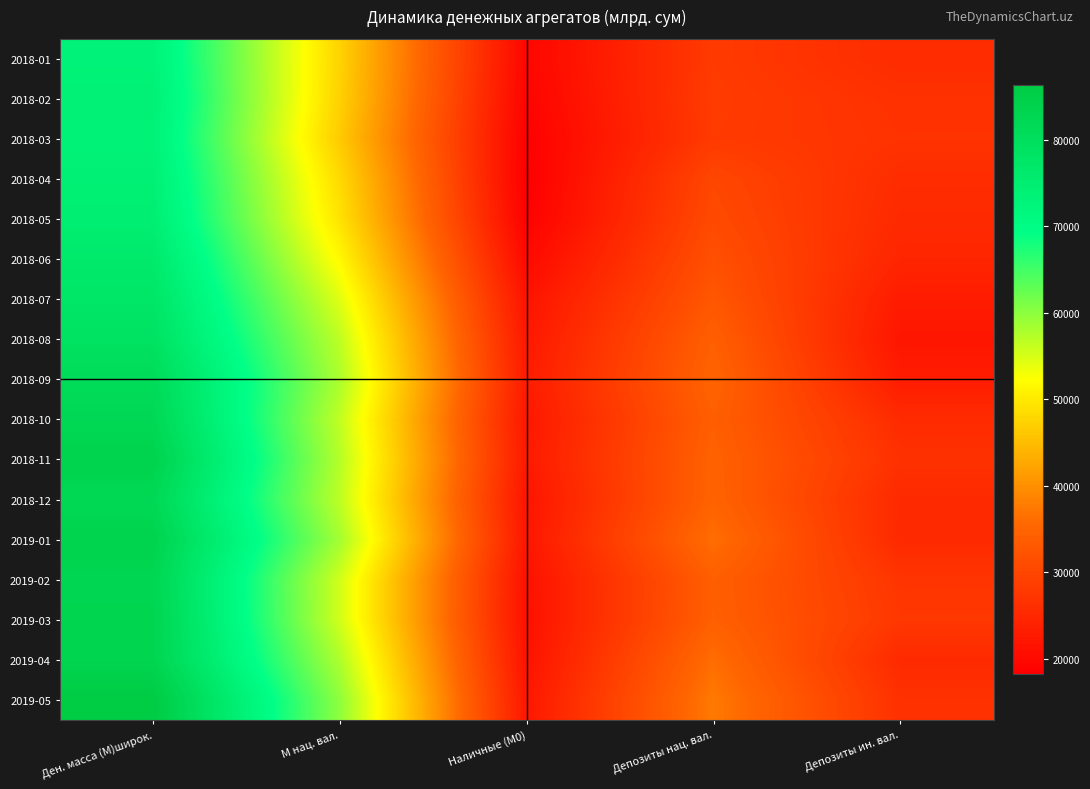

Reading left to right, transcribe all the data shown in this chart.

2018-01: Ден. масса (M)широк.=73223.5	М нац. вал.=47524.4	Наличные (M0)=19448.9	Депозиты нац. вал.=28075.5	Депозиты ин. вал.=25699.1
2018-02: Ден. масса (M)широк.=73828.4	М нац. вал.=47298.7	Наличные (M0)=19007.0	Депозиты нац. вал.=28291.7	Депозиты ин. вал.=26529.7
2018-03: Ден. масса (M)широк.=73389.3	М нац. вал.=46581.3	Наличные (M0)=18481.7	Депозиты нац. вал.=28099.7	Депозиты ин. вал.=26808.0
2018-04: Ден. масса (M)широк.=74066.2	М нац. вал.=48309.4	Наличные (M0)=18230.0	Депозиты нац. вал.=30079.4	Депозиты ин. вал.=25756.8
2018-05: Ден. масса (M)широк.=74632.7	М нац. вал.=49307.5	Наличные (M0)=18626.6	Депозиты нац. вал.=30680.9	Депозиты ин. вал.=25325.2
2018-06: Ден. масса (M)широк.=76274.2	М нац. вал.=51690.1	Наличные (M0)=20034.8	Депозиты нац. вал.=31655.3	Депозиты ин. вал.=24584.1
2018-07: Ден. масса (M)широк.=77488.6	М нац. вал.=54482.6	Наличные (M0)=21663.0	Депозиты нац. вал.=32819.6	Депозиты ин. вал.=23006.0
2018-08: Ден. масса (M)широк.=78744.1	М нац. вал.=56718.7	Наличные (M0)=22507.0	Депозиты нац. вал.=34211.7	Депозиты ин. вал.=22025.4
2018-09: Ден. масса (M)широк.=80961.6	М нац. вал.=57934.8	Наличные (M0)=23018.7	Депозиты нац. вал.=34916.1	Депозиты ин. вал.=23026.8
2018-10: Ден. масса (M)широк.=82109.7	М нац. вал.=56537.9	Наличные (M0)=22404.5	Депозиты нац. вал.=34133.4	Депозиты ин. вал.=25571.9
2018-11: Ден. масса (M)широк.=83830.1	М нац. вал.=57320.1	Наличные (M0)=22700.1	Депозиты нац. вал.=34620.0	Депозиты ин. вал.=26510.0
2018-12: Ден. масса (M)широк.=82064.7	М нац. вал.=56733.7	Наличные (M0)=21908.3	Депозиты нац. вал.=34825.3	Депозиты ин. вал.=25331.0
2019-01: Ден. масса (M)широк.=83733.6	М нац. вал.=58464.7	Наличные (M0)=22164.2	Депозиты нац. вал.=36300.5	Депозиты ин. вал.=25268.9
2019-02: Ден. масса (M)широк.=82687.9	М нац. вал.=55486.2	Наличные (M0)=21325.5	Депозиты нац. вал.=34160.8	Депозиты ин. вал.=27201.7
2019-03: Ден. масса (M)широк.=83088.5	М нац. вал.=55478.3	Наличные (M0)=21197.7	Депозиты нац. вал.=34280.6	Депозиты ин. вал.=27610.2
2019-04: Ден. масса (M)широк.=83169.8	М нац. вал.=57773.8	Наличные (M0)=21576.2	Депозиты нац. вал.=36197.6	Депозиты ин. вал.=25396.0
2019-05: Ден. масса (M)широк.=86392.1	М нац. вал.=59886.0	Наличные (M0)=22358.5	Депозиты нац. вал.=37527.5	Депозиты ин. вал.=26506.0